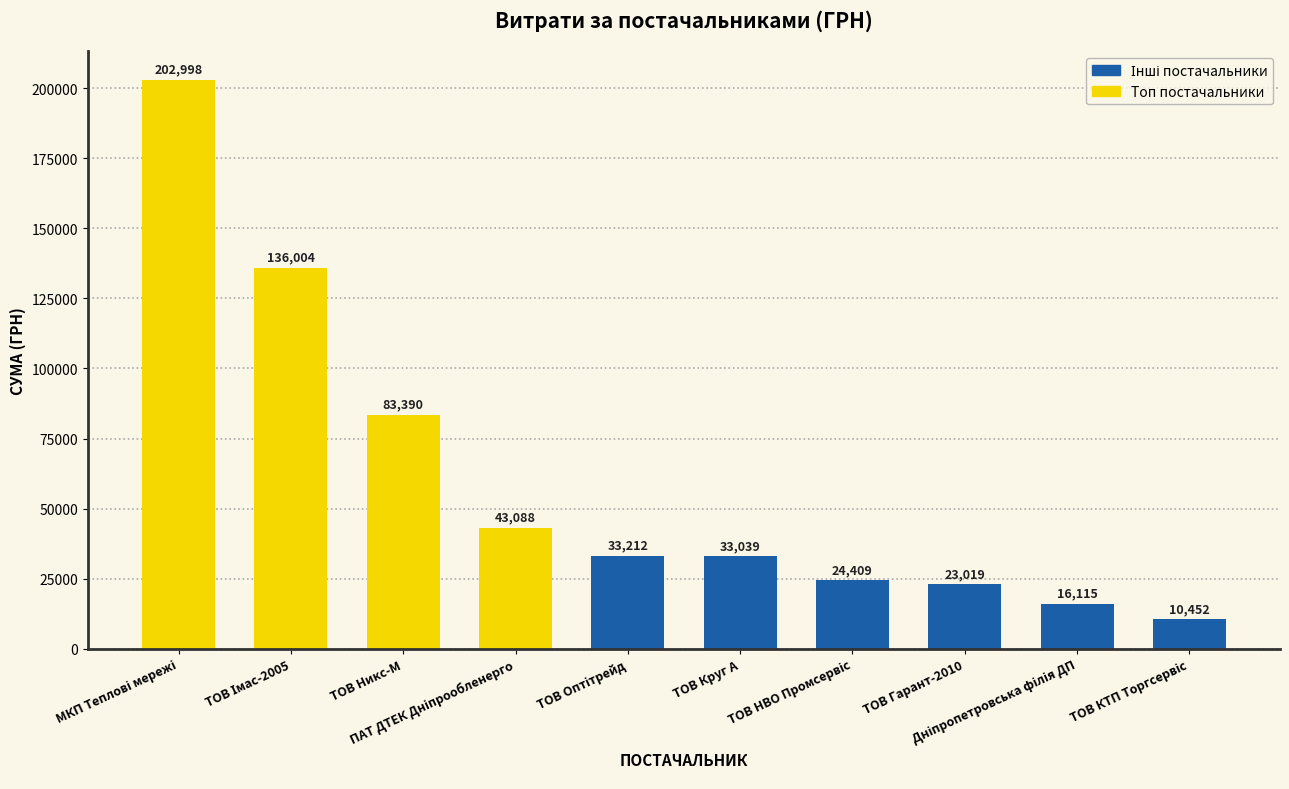

What is the minimum value shown in the chart?

10452.0